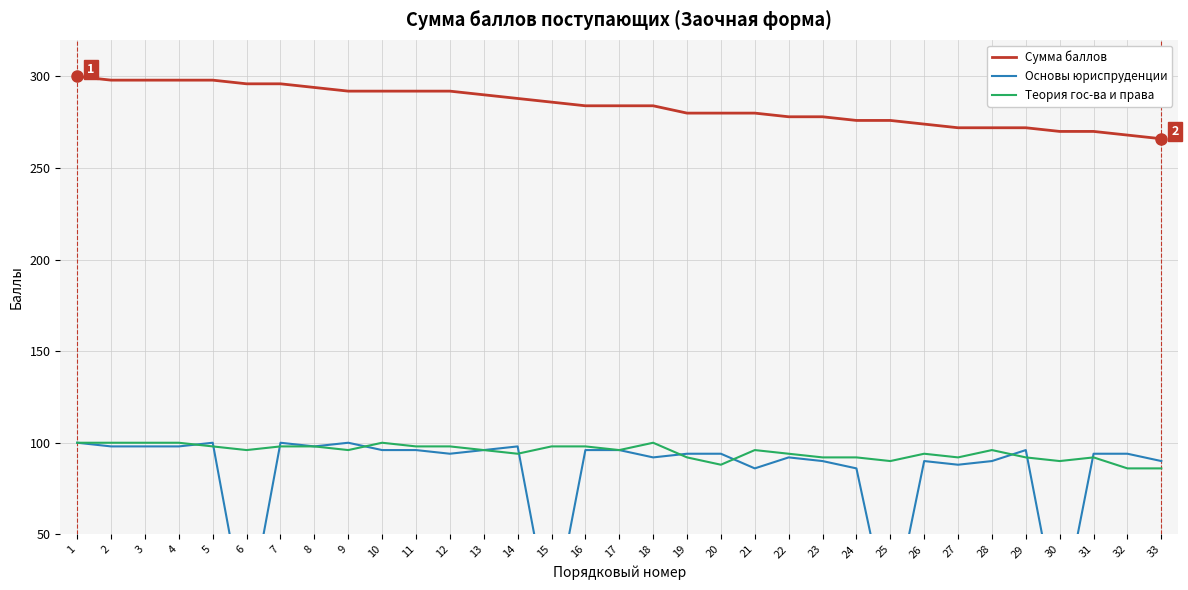

What is the value of the Теория гос-ва и права point at the 1st from the left?

100